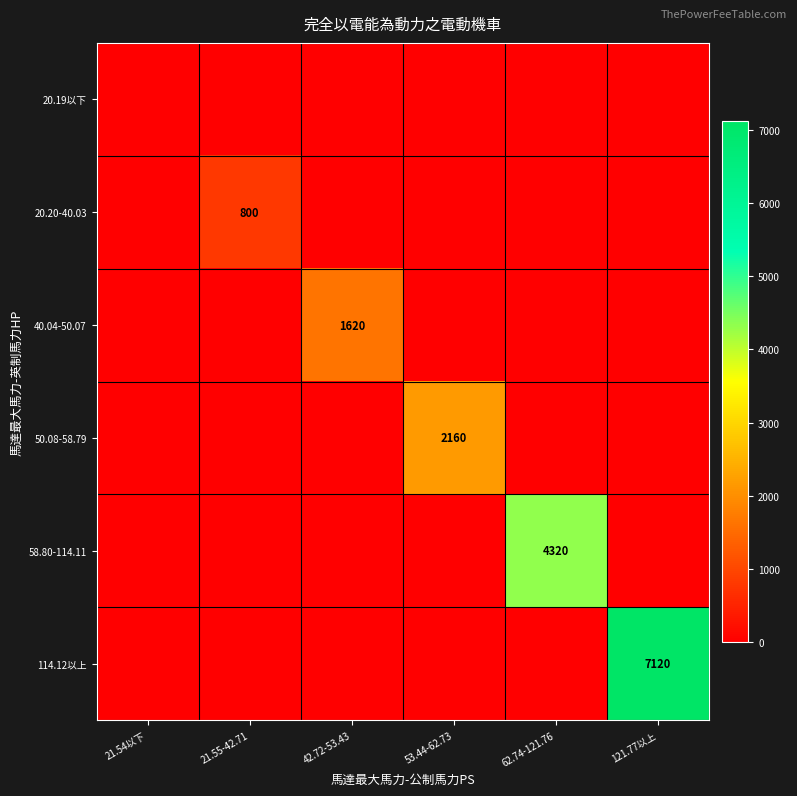

Is it true that 50.08-58.79 equals 2819 at 53.44-62.73?

False